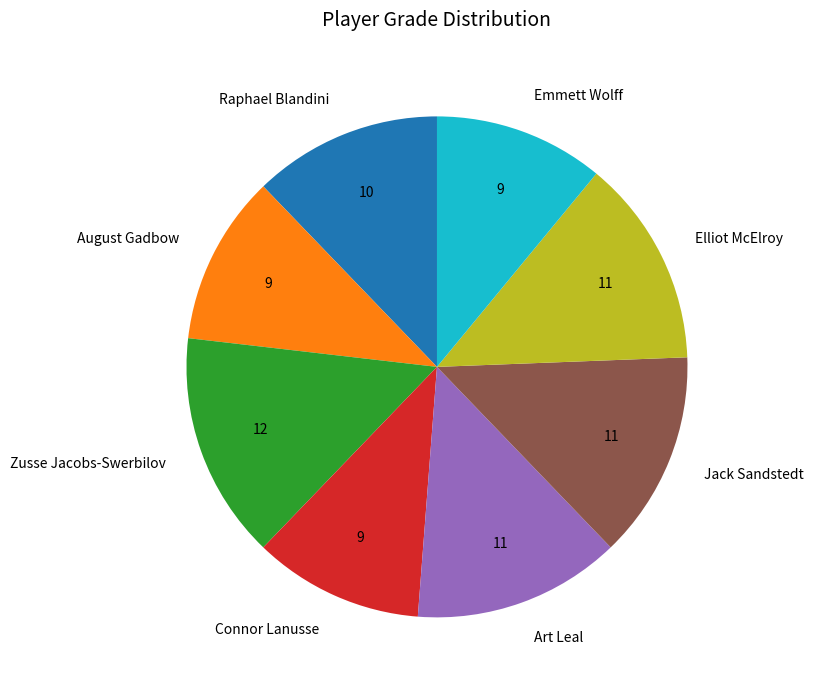

Approximately how many times larger is the value at Elliot McElroy compared to Zusse Jacobs-Swerbilov?

0.9